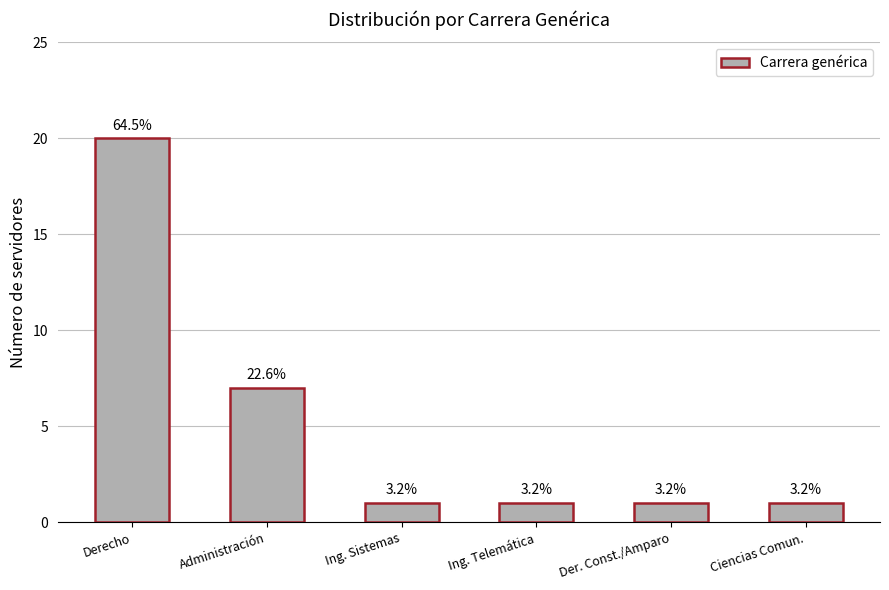

Which has a higher value, Ing. Sistemas or Derecho?

Derecho